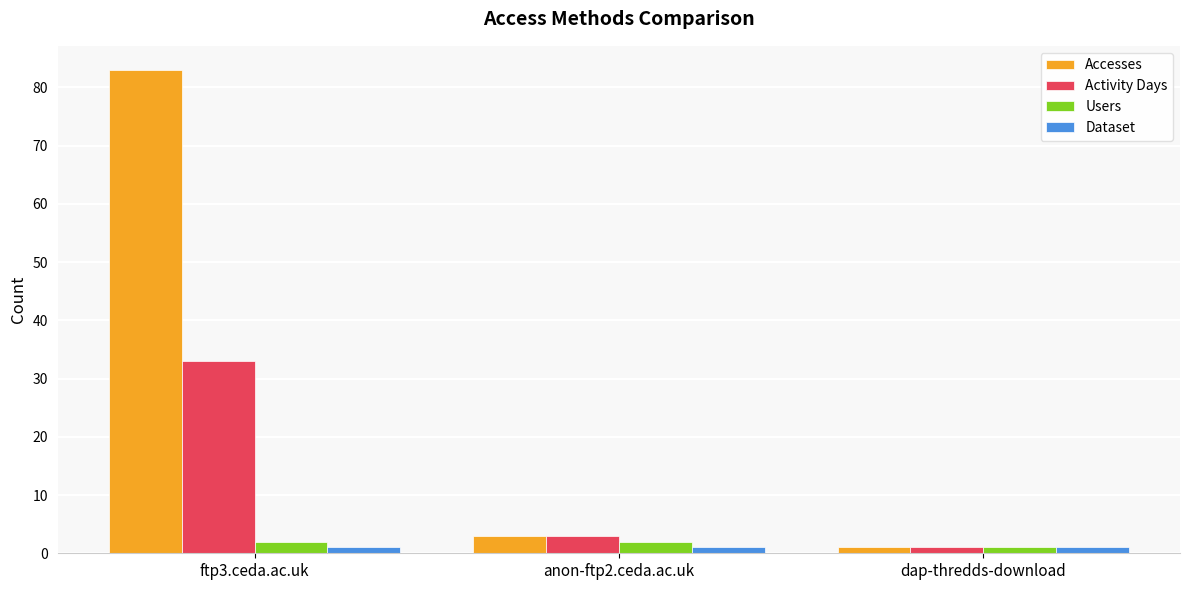

What is the difference between the second highest and minimum values in the Activity Days series?

2